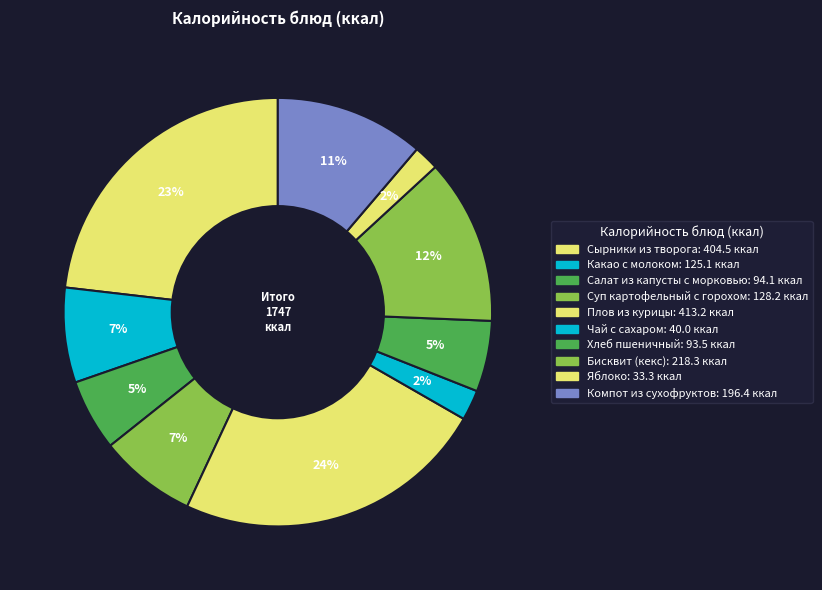

Combined, what portion of the pie is Салат из капусты с морковью and Хлеб пшеничный?

10.7%